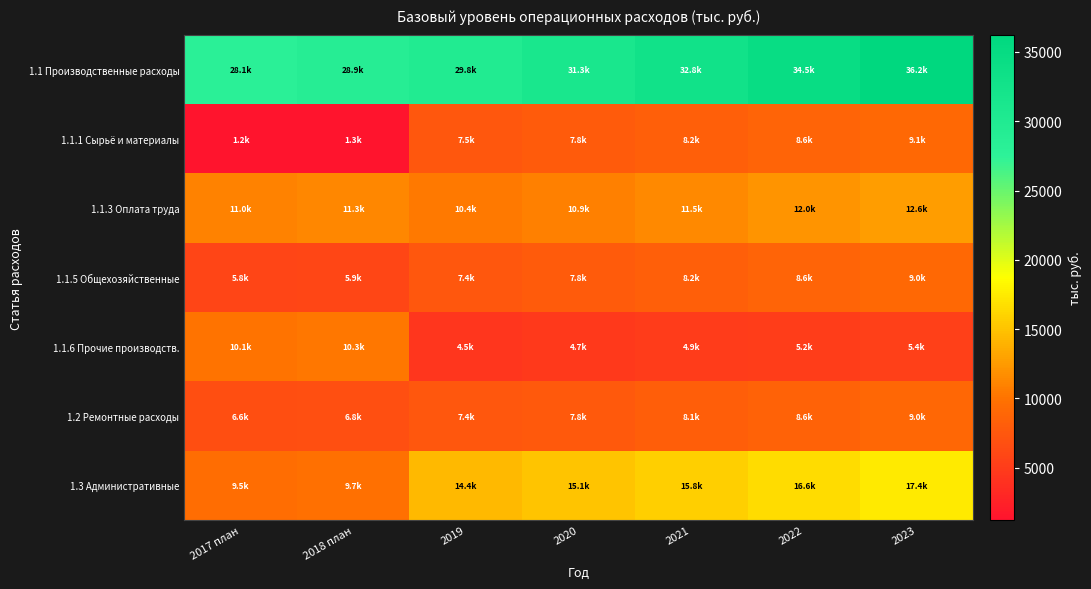

Between 2019 and 2023, which series saw the biggest shift?

1.1 Производственные расходы